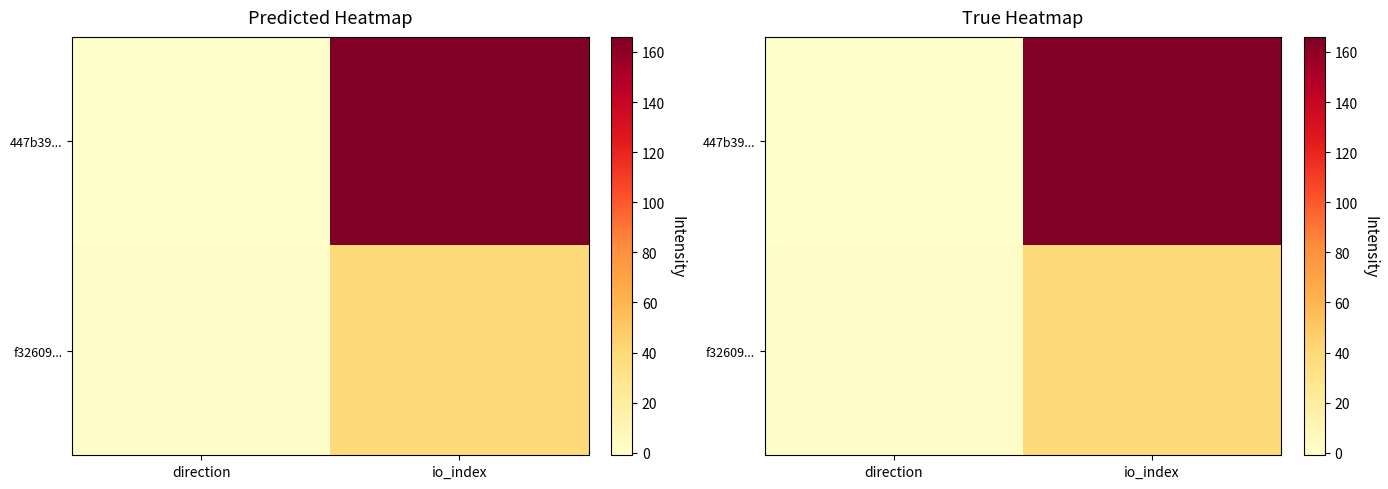

Which category has the lowest value across all series?

direction